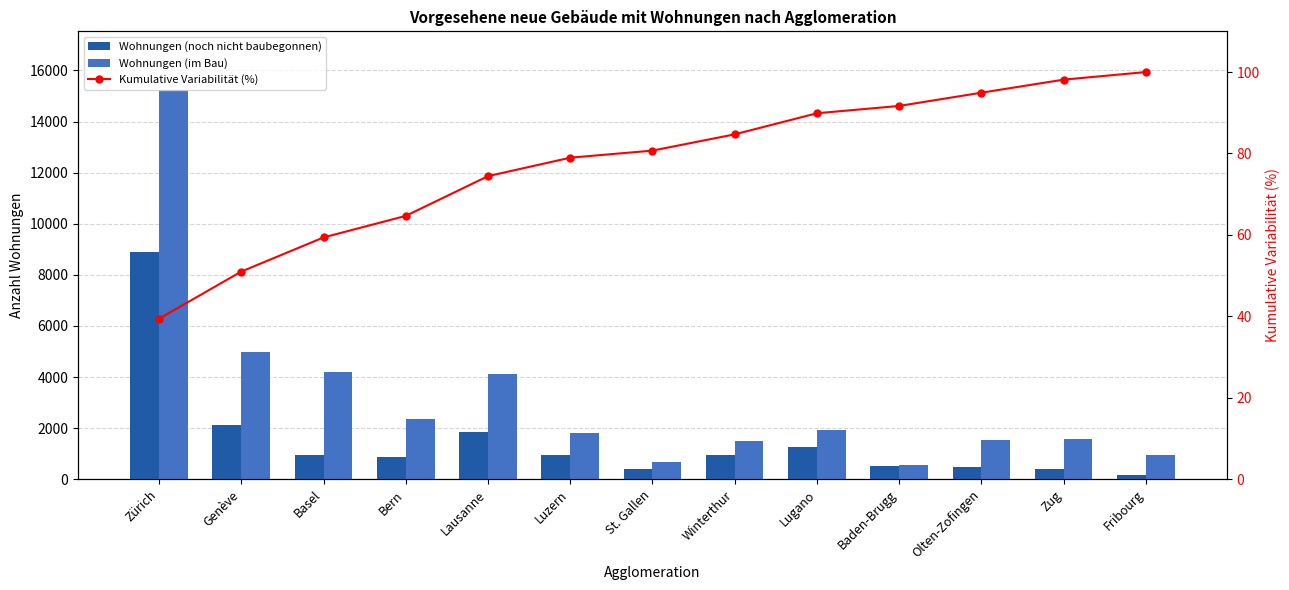

Which series has the largest range (max minus min)?

Wohnungen (im Bau)